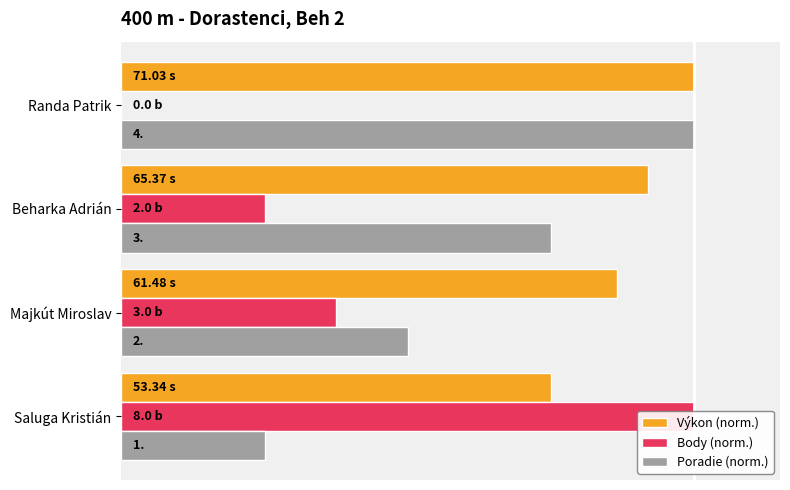

At how many categories does at least one series exceed 0?

4